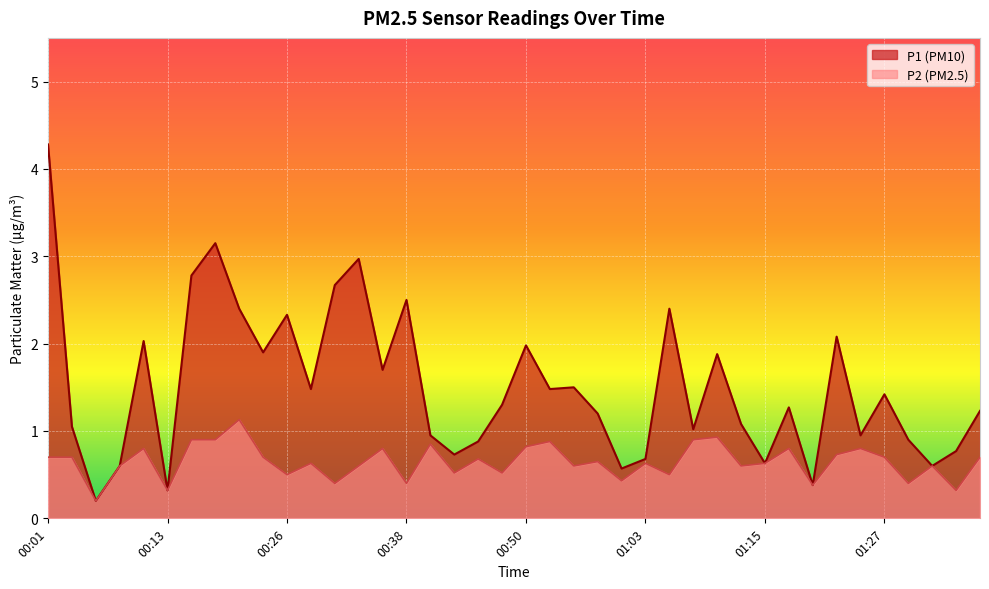

What is the difference between the maximum and minimum values in the P1 series?

4.1